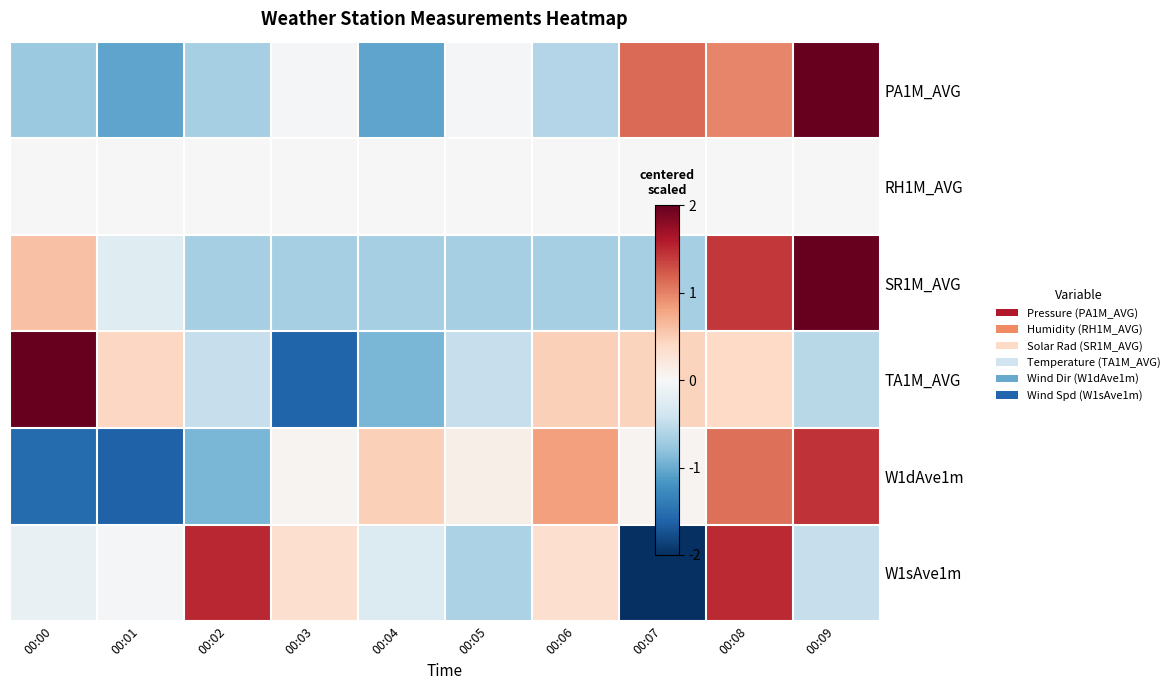

What is the total value across all series at 00:07?

-1.0